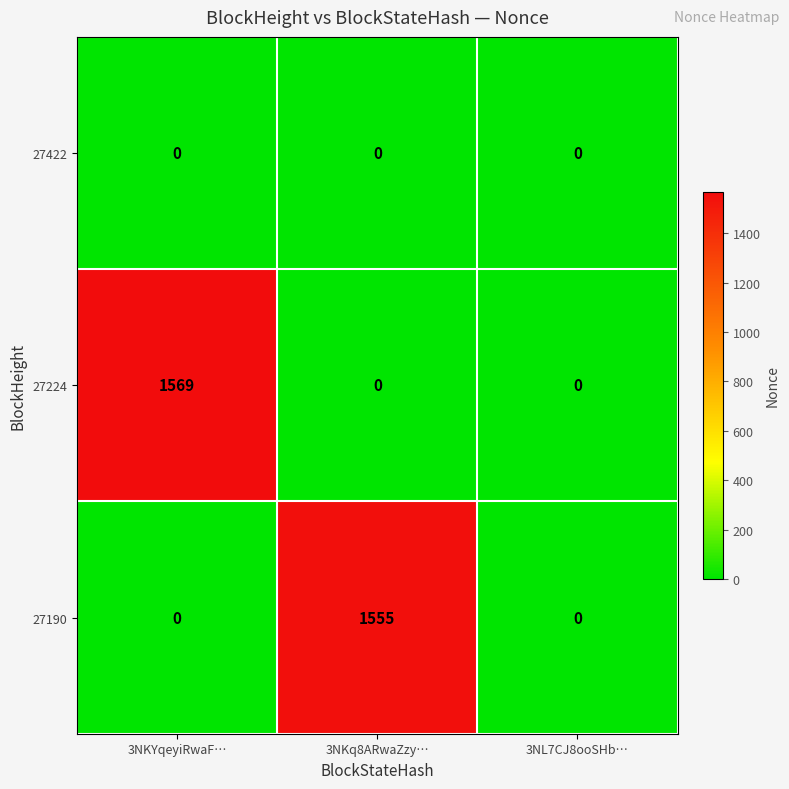

Reading left to right, transcribe all the data shown in this chart.

27422: 0	0	0
27224: 1569	0	0
27190: 0	1555	0